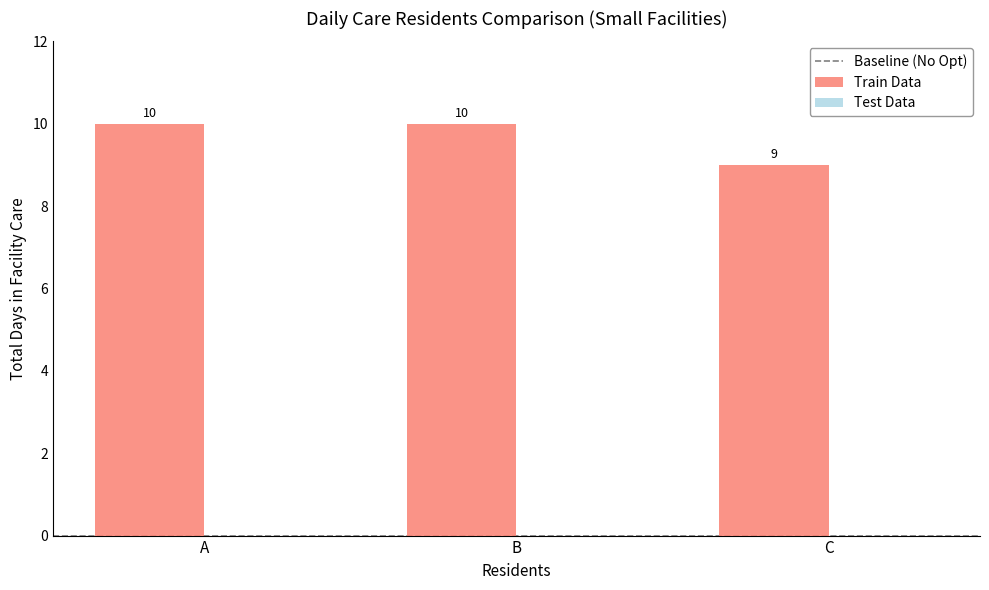

What value does the data have at B?

10